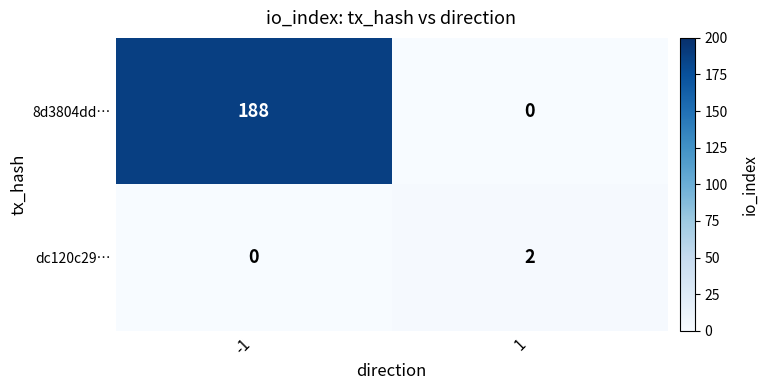

Reading left to right, list all the values displayed in this chart.

8d3804dd…: 188	0
dc120c29…: 0	2